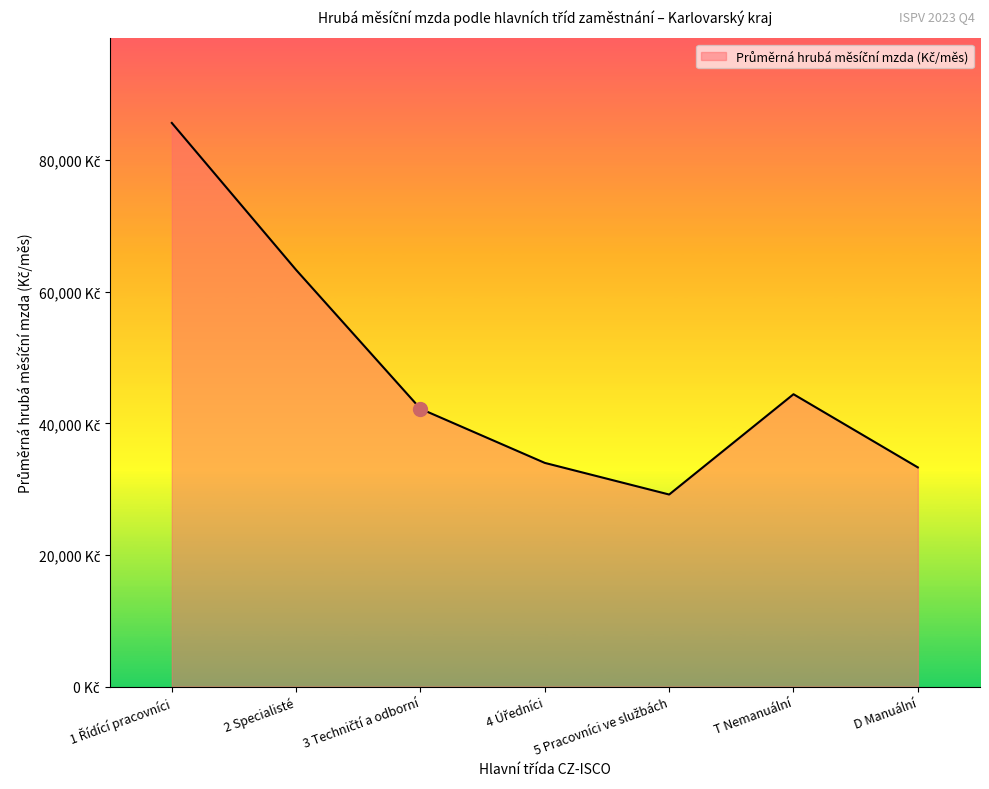

Reading left to right, what are all the values shown in this chart?

1 Řídící pracovníci=85662.9	2 Specialisté=63319.1	3 Techničtí a odborní=42217.0	4 Úředníci=33993.3	5 Pracovníci ve službách=29188.2	T Nemanuální=44431.5	D Manuální=33309.9